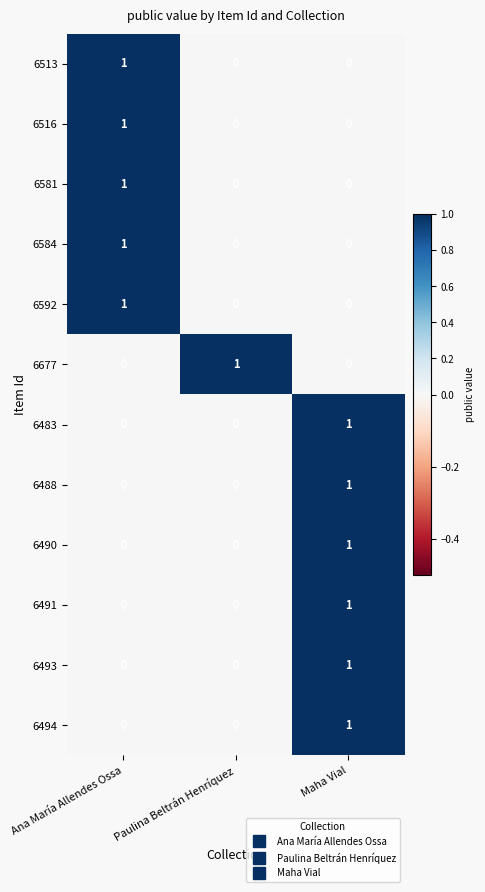

At which label does 6490 reach its peak?

Maha Vial